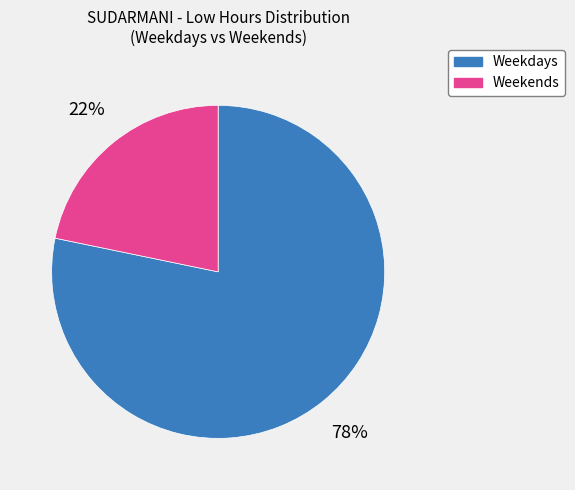

Which has a higher value, Weekdays or Weekends?

Weekdays